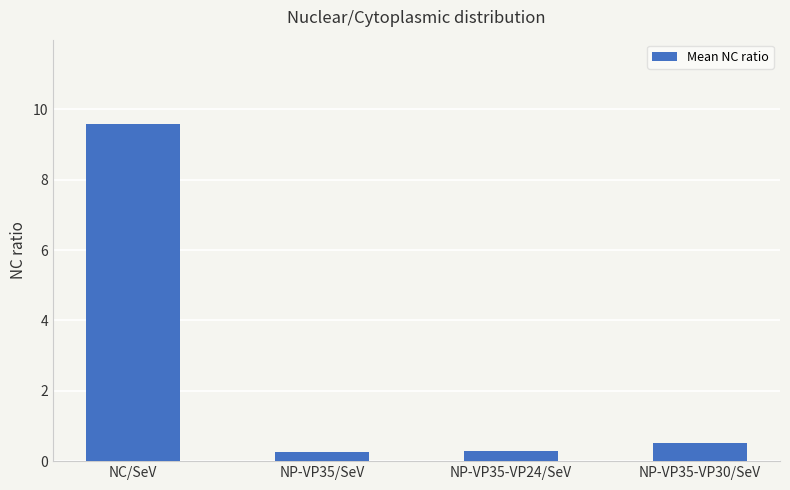

What is the difference between the maximum and minimum values?

9.3